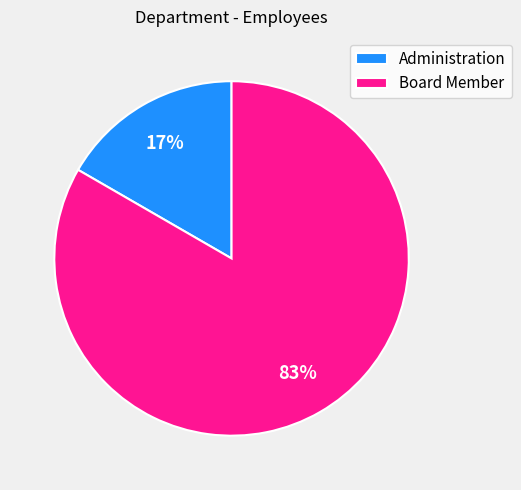

Which category has the biggest portion of the pie?

Board Member